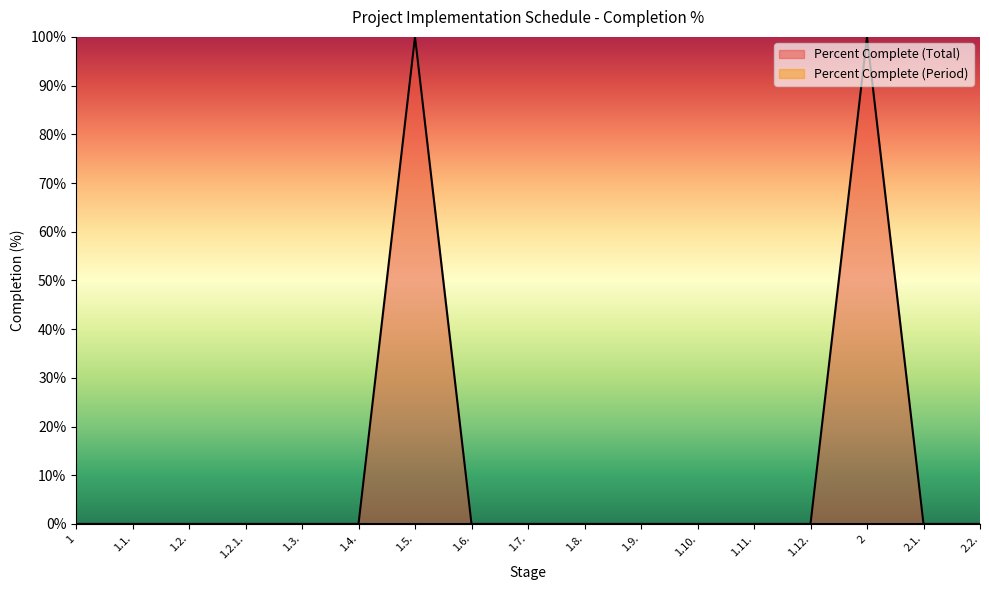

Reading left to right, what are all the values shown in this chart?

1=0	1.1.=0	1.2.=0	1.2.1.=0	1.3.=0	1.4.=0	1.5.=100	1.6.=0	1.7.=0	1.8.=0	1.9.=0	1.10.=0	1.11.=0	1.12.=0	2=100	2.1.=0	2.2.=0